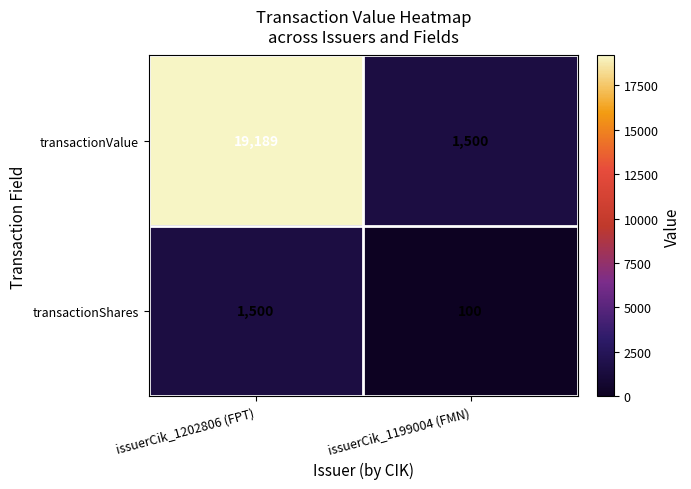

What is the difference between the transactionValue values at issuerCik_1199004 (FMN) and issuerCik_1202806 (FPT)?

17689